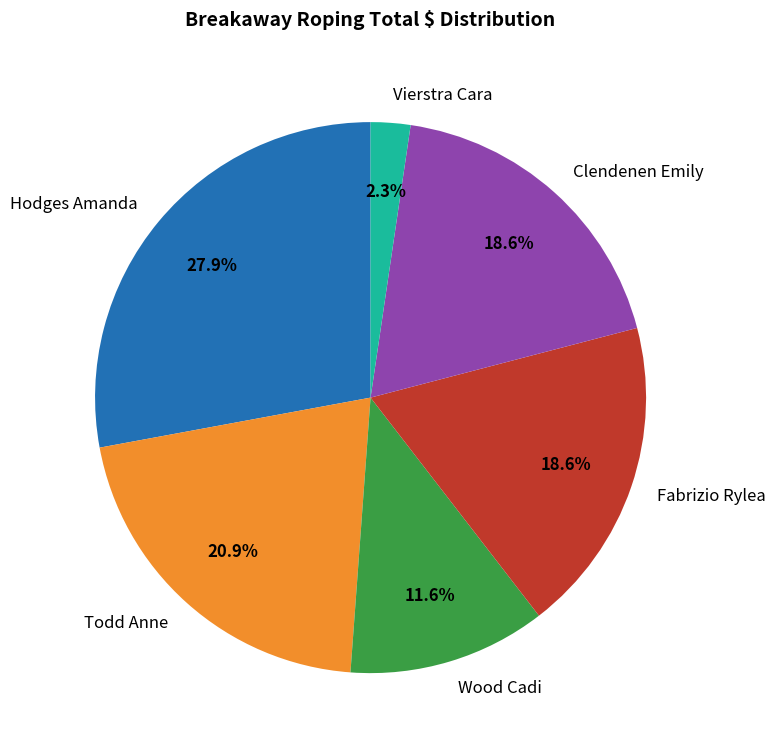

What percentage is NOT represented by Vierstra Cara?

97.7%